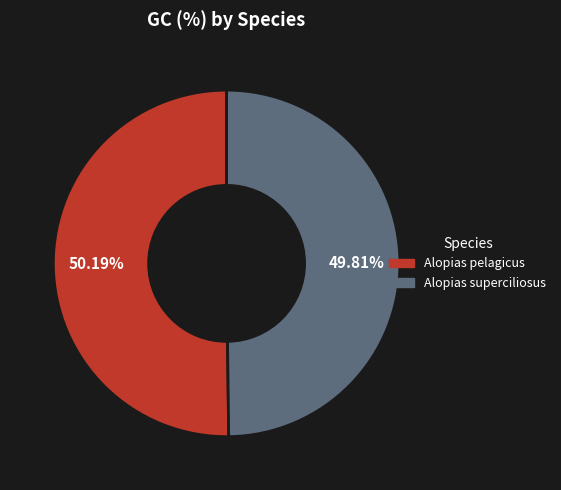

Is there a majority slice in this chart?

Yes